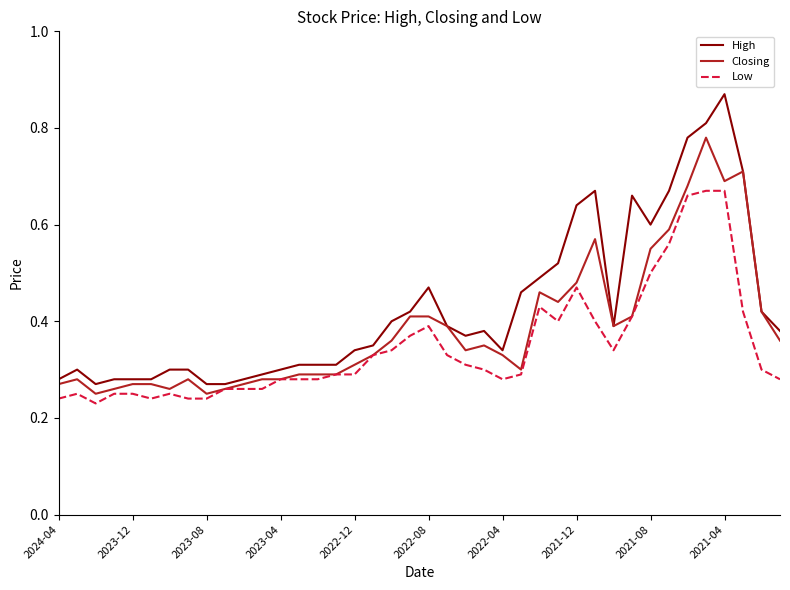

Which series has the largest total across all categories?

High